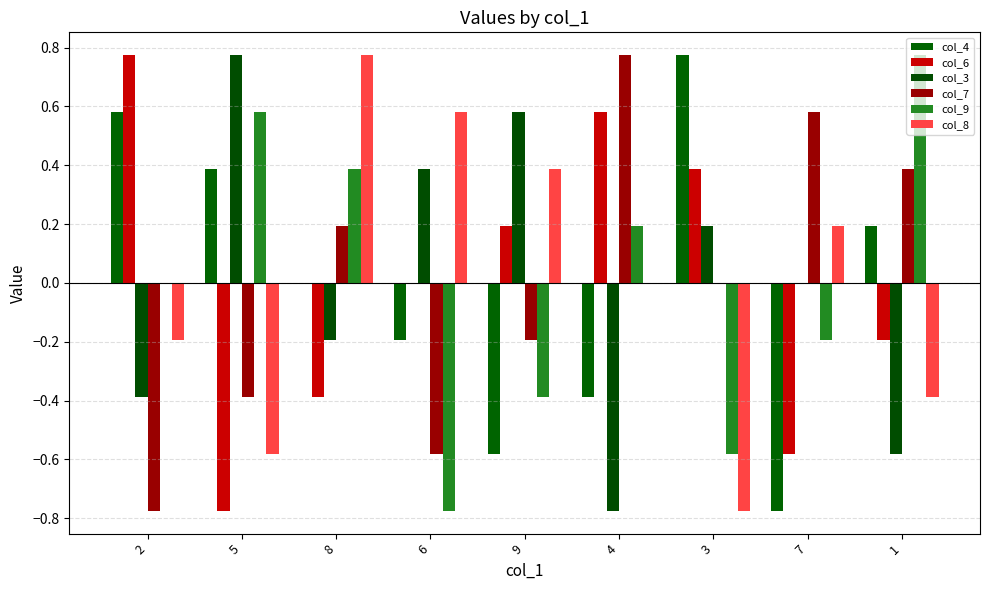

Count the number of categories in the chart.

9